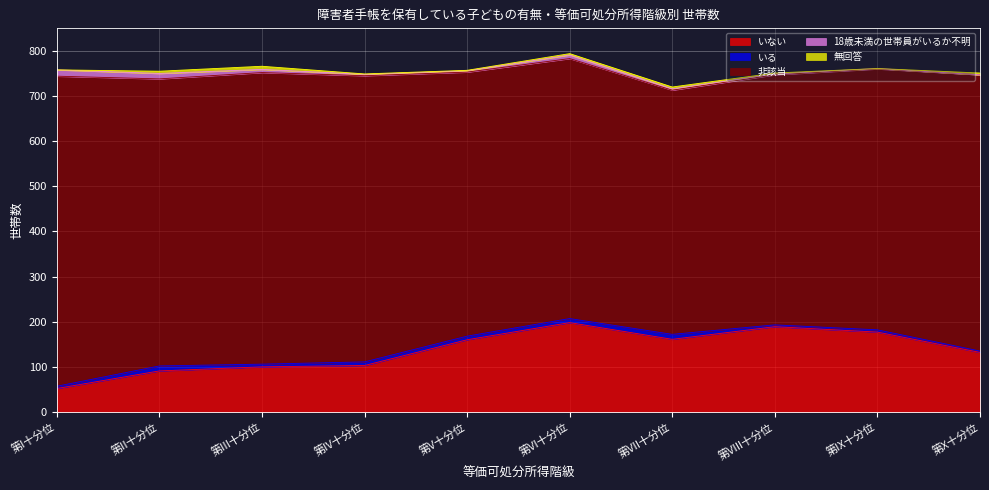

True or false: 非該当 and いる cross at least once.

False